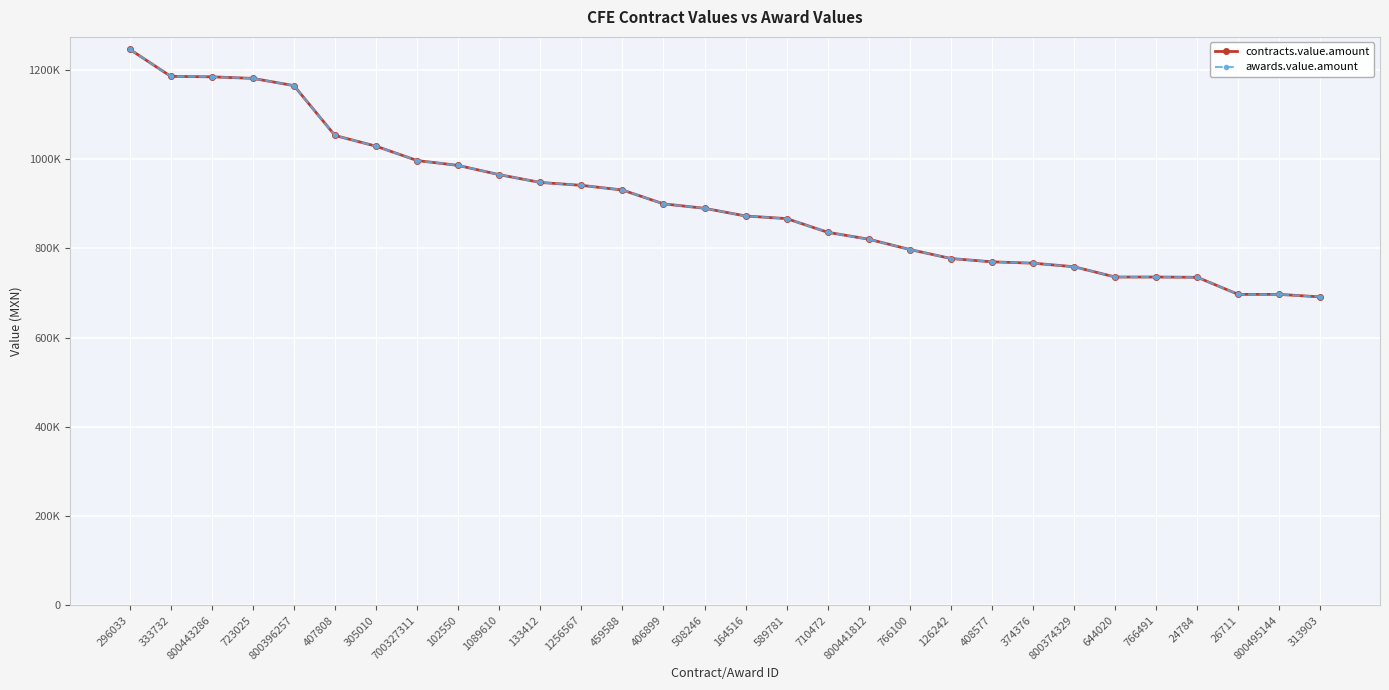

The awards.value.amount series shows 207943.2 at 374376. True or false?

False